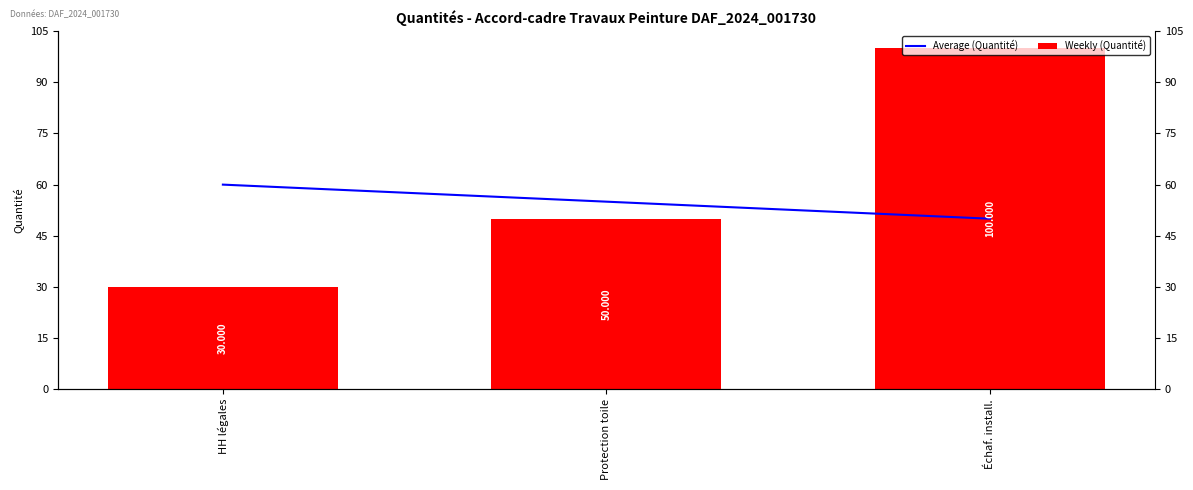

How many values in the Average (Quantité) series are below 55?

1